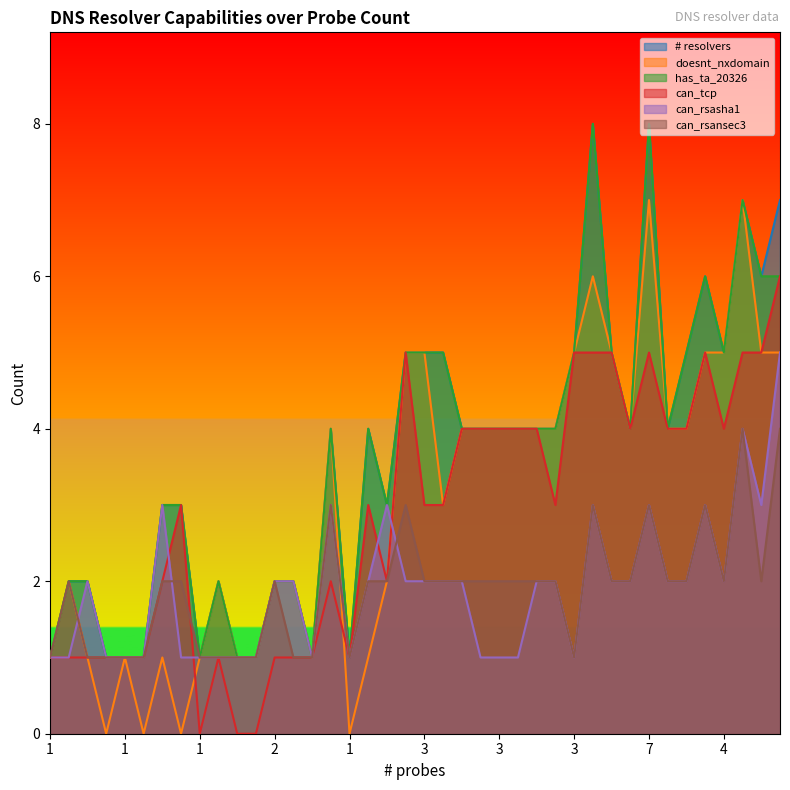

How many data points in can_rsasha1 are less than 2?

16